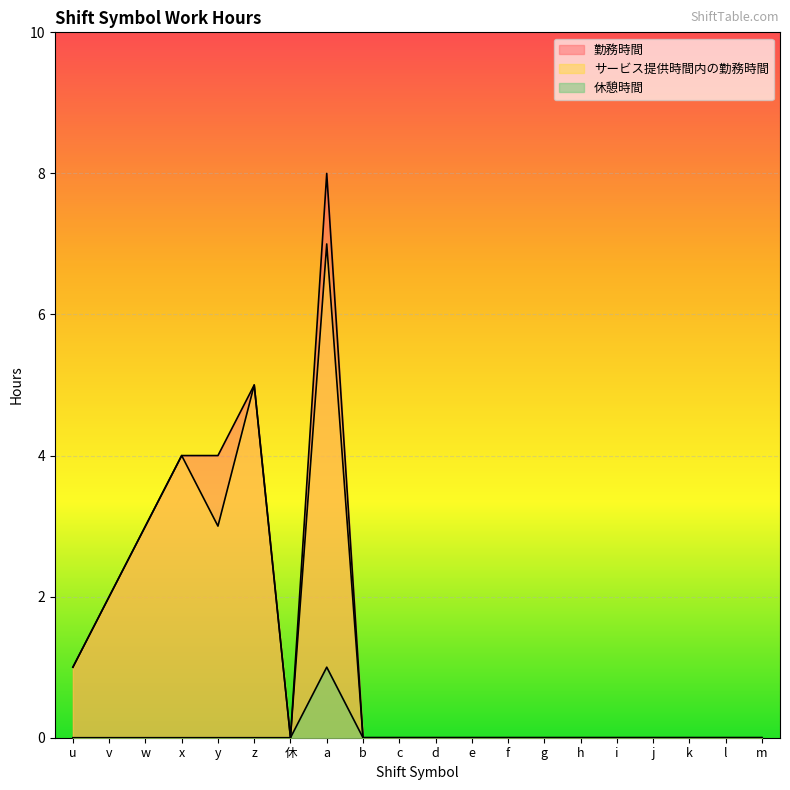

List the labels in order of 勤務時間 value, smallest first.

休, b, c, d, e, f, g, h, i, j, k, l, m, u, v, w, x, y, z, a